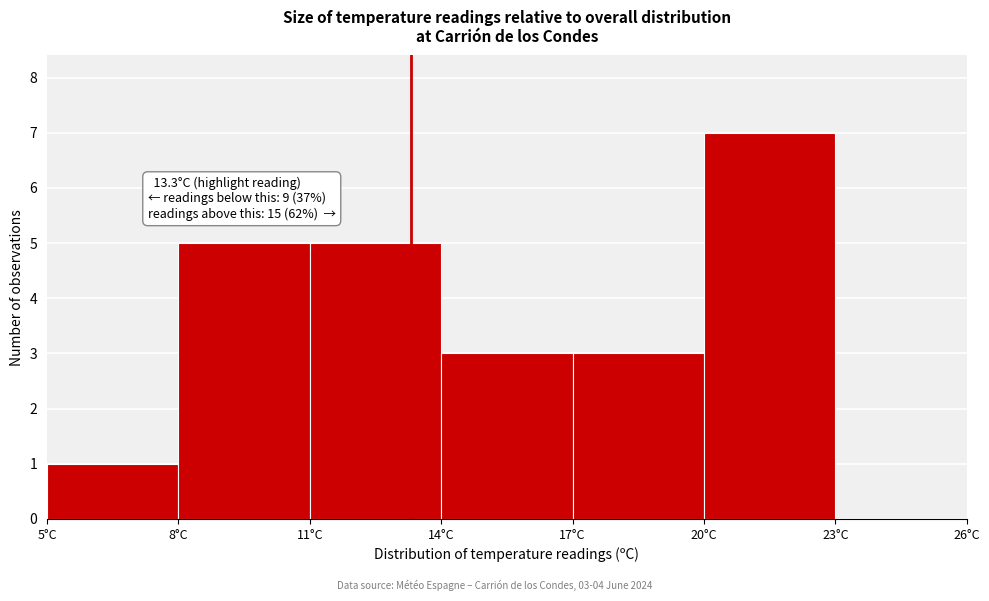

Over which range of the x-axis is the bar tallest?

20 to 23